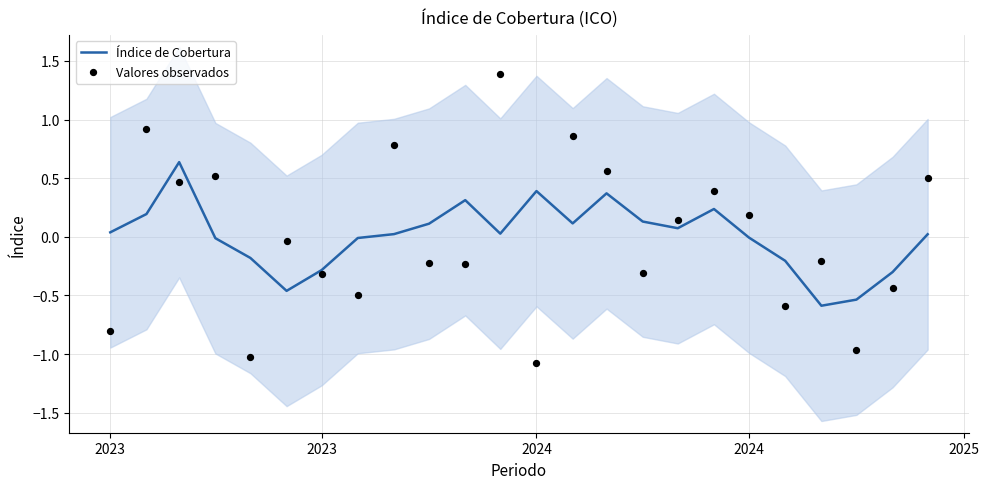

Which series has the largest Y range (max minus min)?

Valores observados